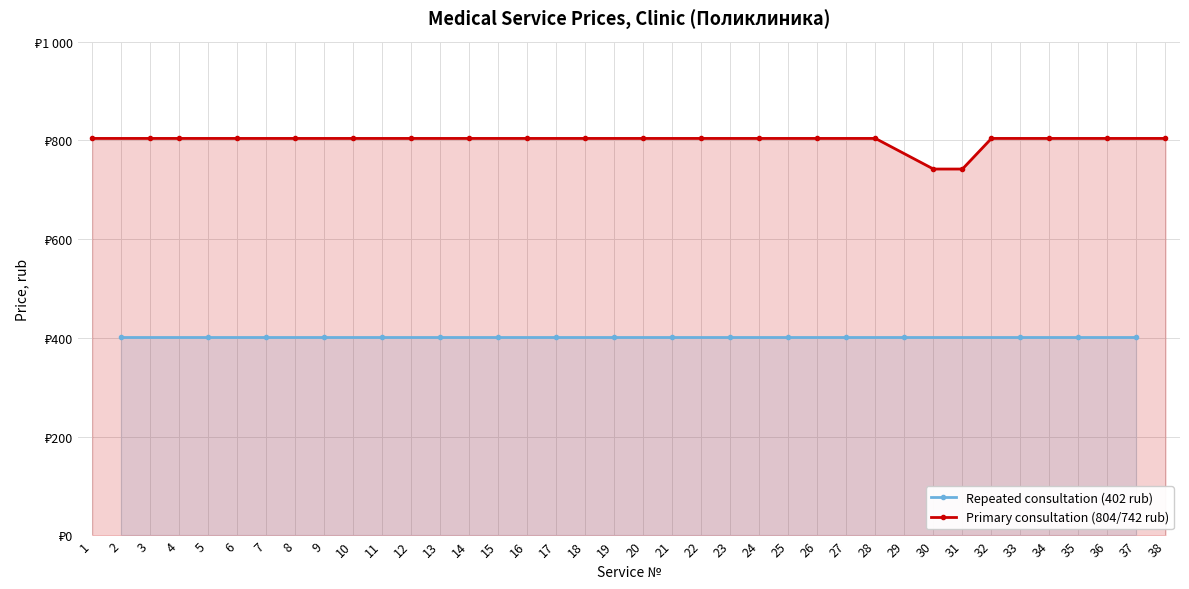

Which has a higher value, 17 or 18?

17